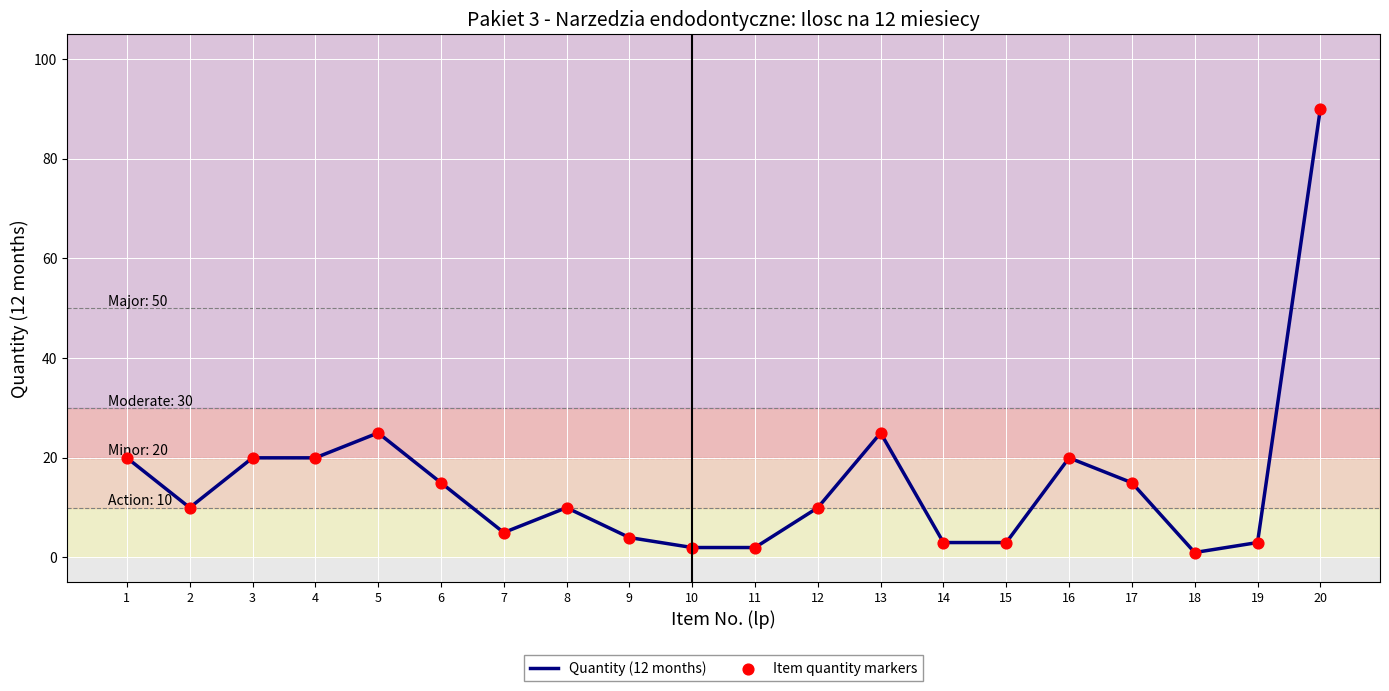

Which label corresponds to the largest value in the chart?

20